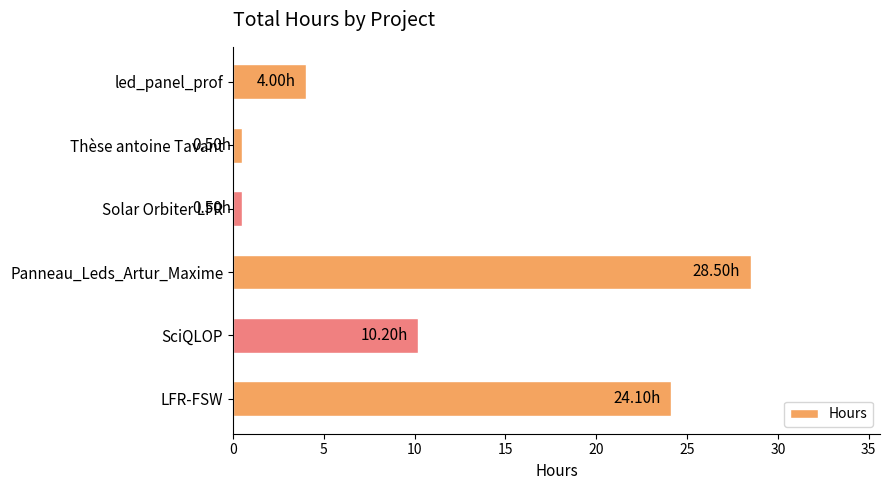

How many categories are shown in the chart?

6